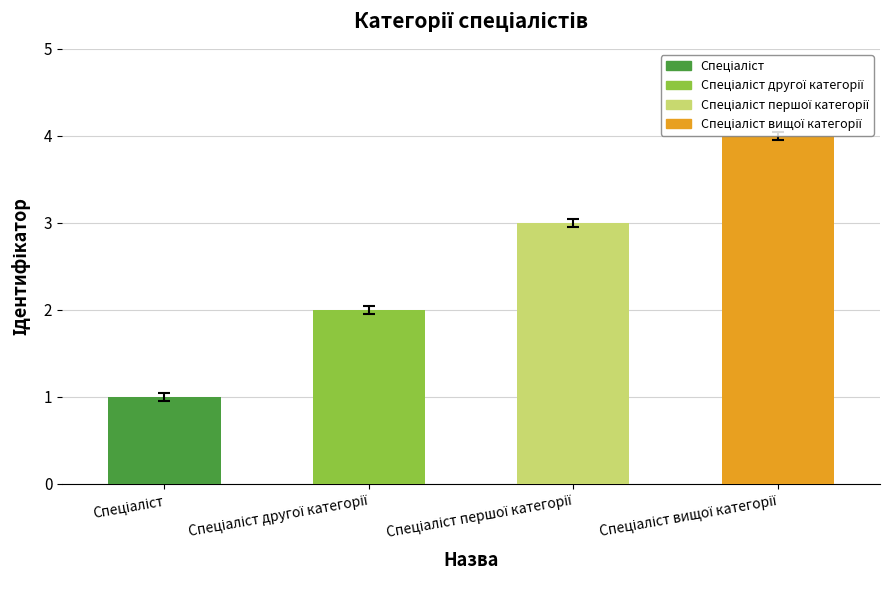

What is the difference between the maximum and minimum values?

3